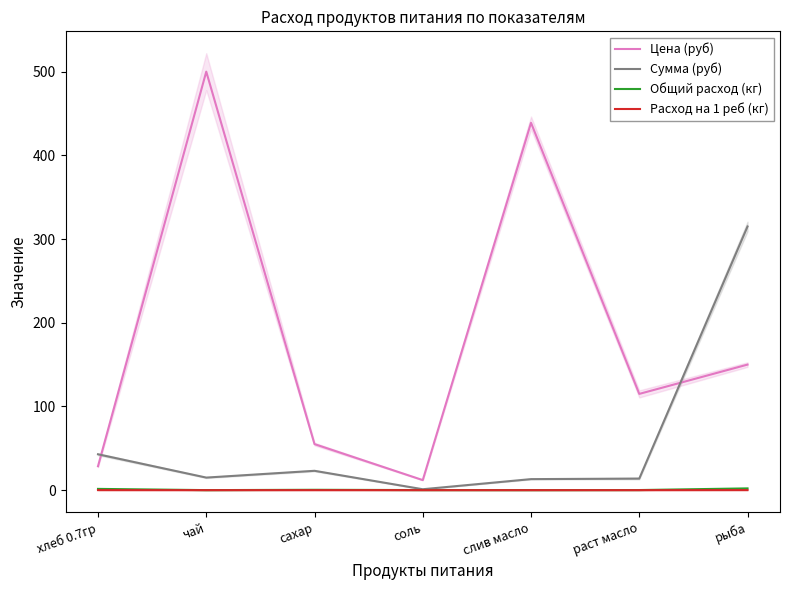

In Расход на 1 реб (кг), how many points are lower than both neighbors (excluding endpoints)?

2